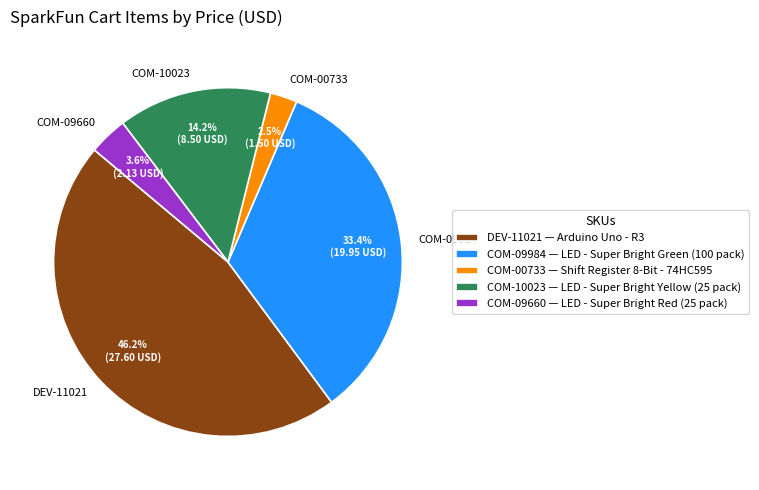

Between COM-09984 and COM-10023, which is larger?

COM-09984